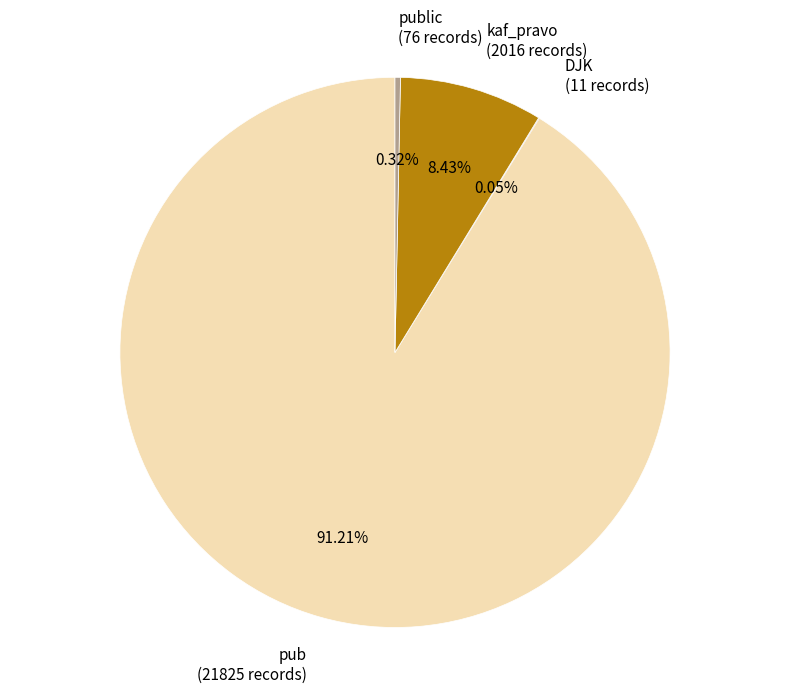

Is there a majority slice in this chart?

Yes